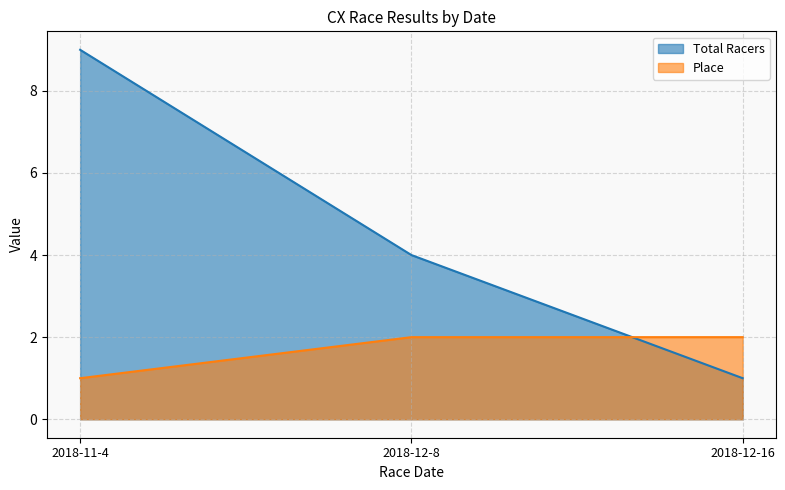

How many categories are shown in the chart?

3